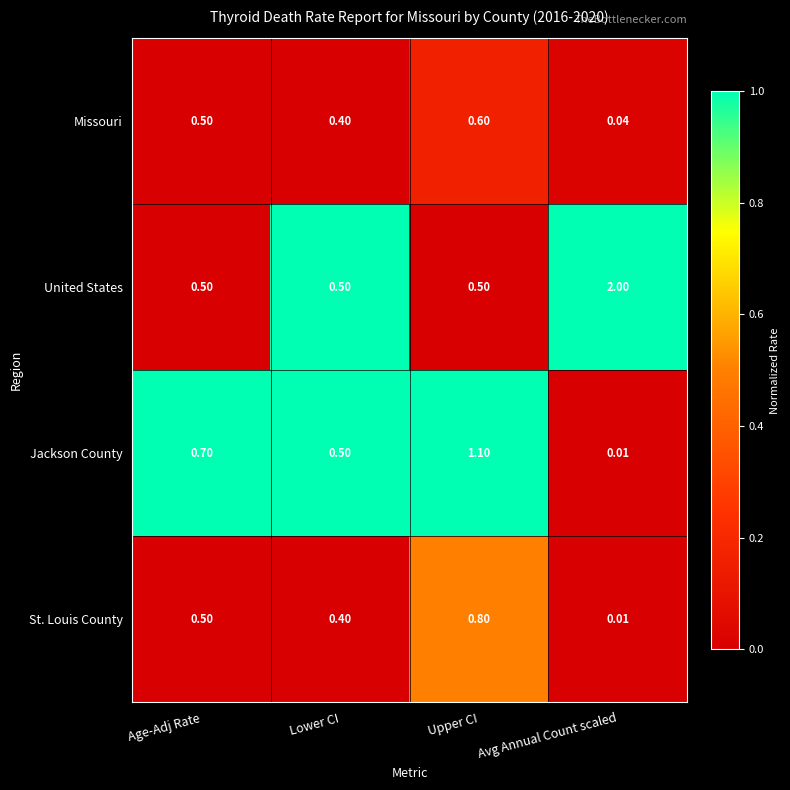

Which series has the largest range (max minus min)?

United States